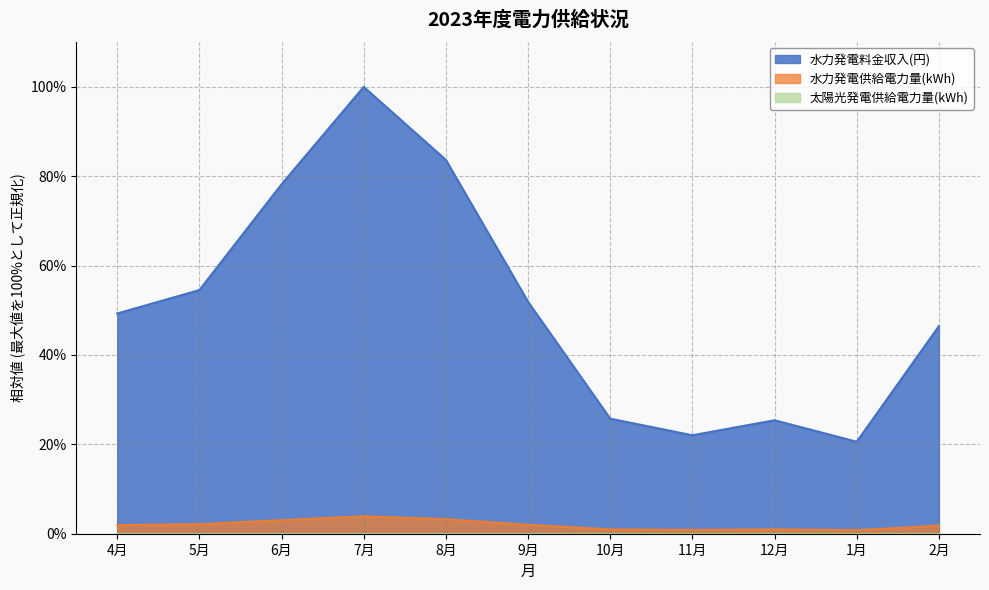

Count the number of data series in this chart.

3